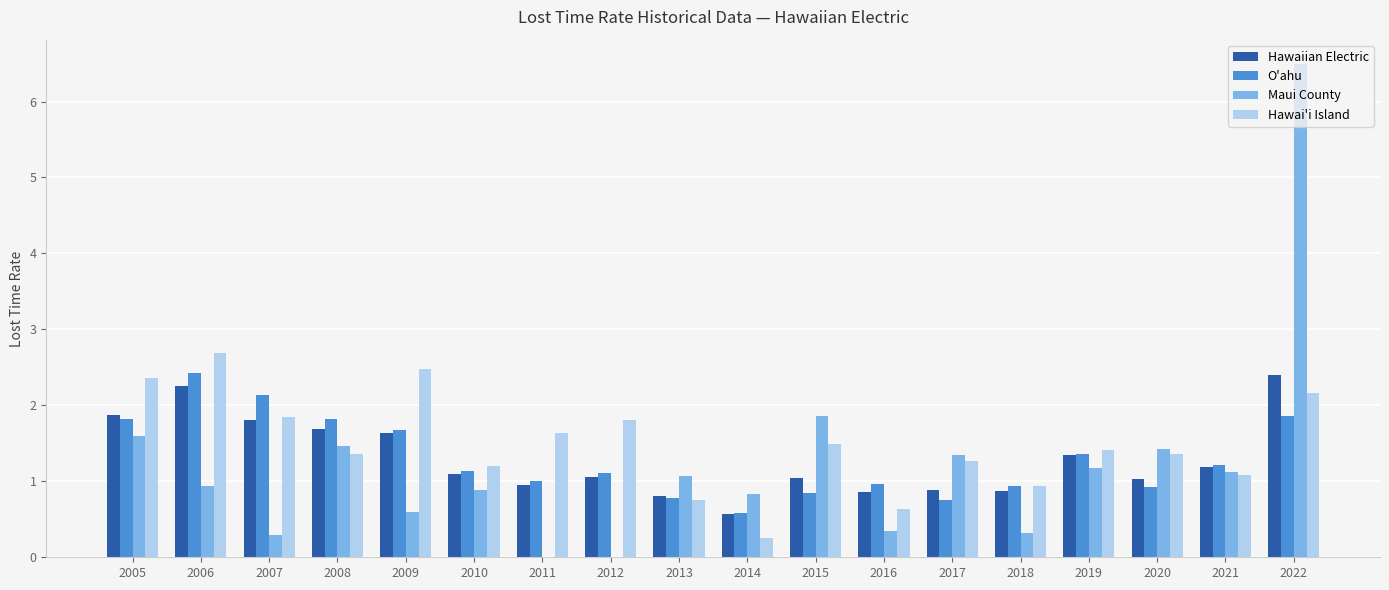

The Hawaiian Electric series shows 1.1 at 2012. True or false?

True